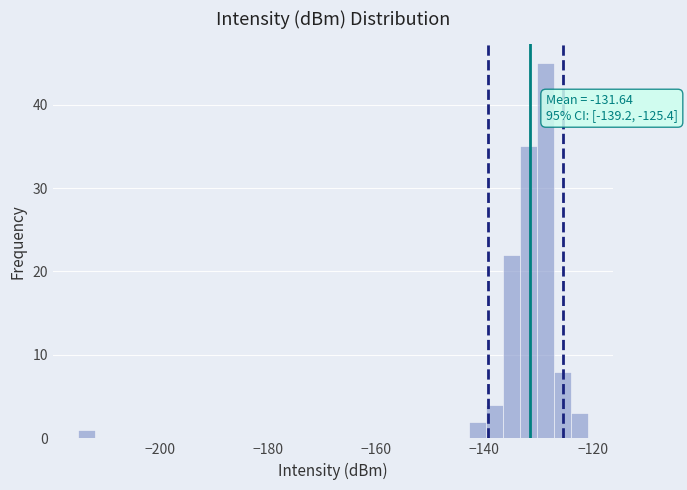

Read against the x-axis, roughly where is the centre of the tallest bar?

-128